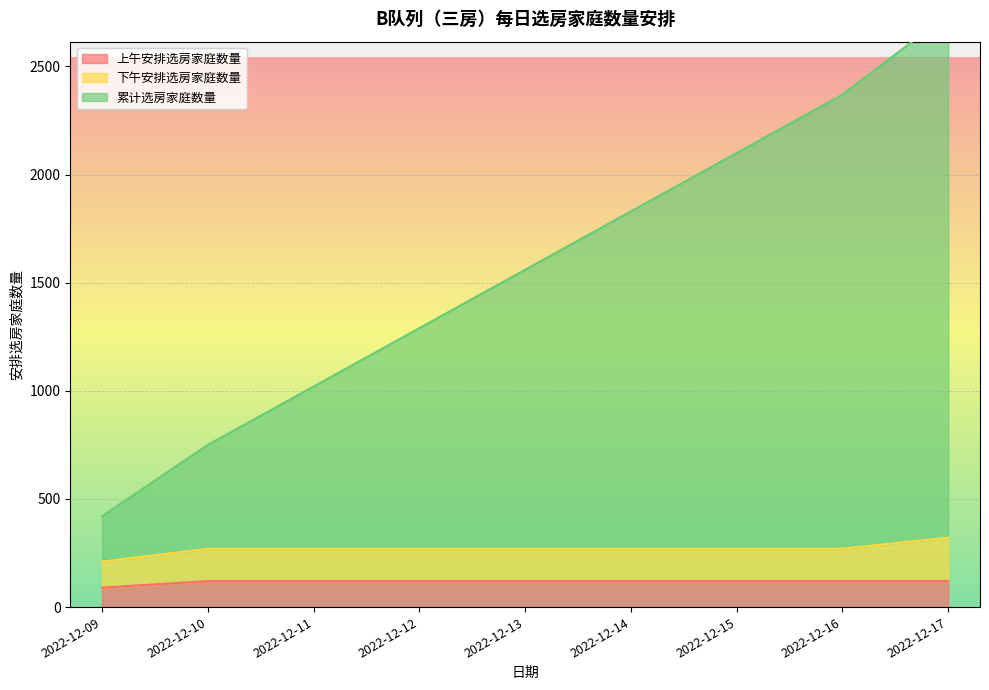

The value of 上午安排选房家庭数量 at 2022-12-16 is 120. True or false?

True